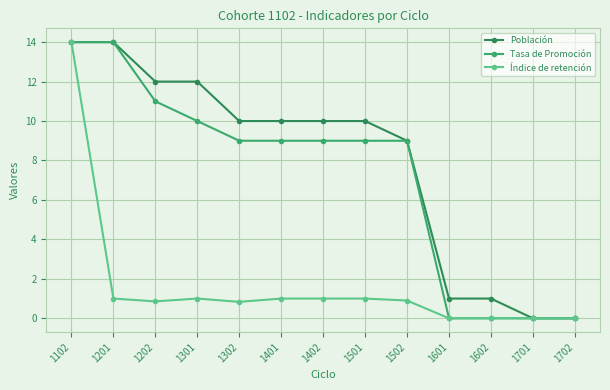

Where is Población nearest to the value 7?

1502